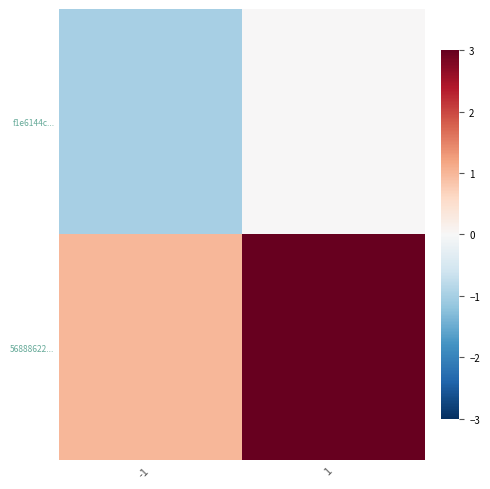

Which has a higher value, 1 or -1?

1